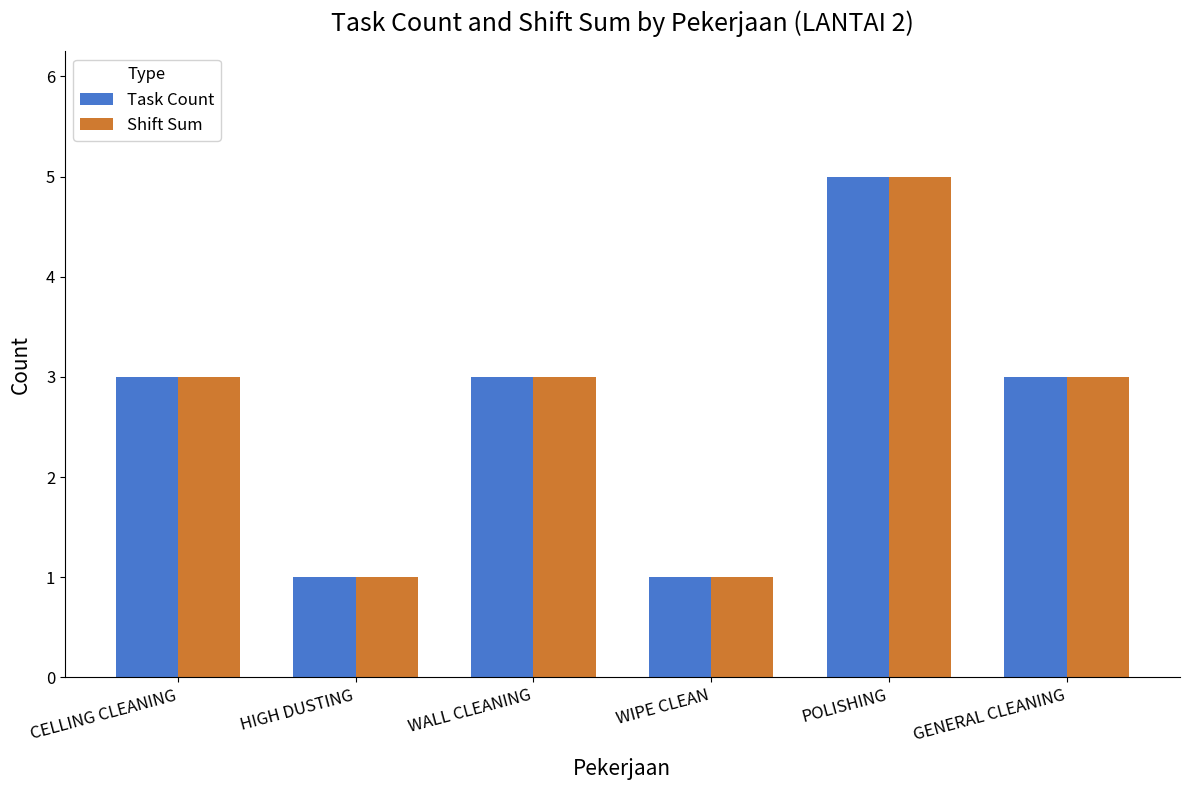

True or false: Shift Sum has a value of 3 at GENERAL CLEANING.

True